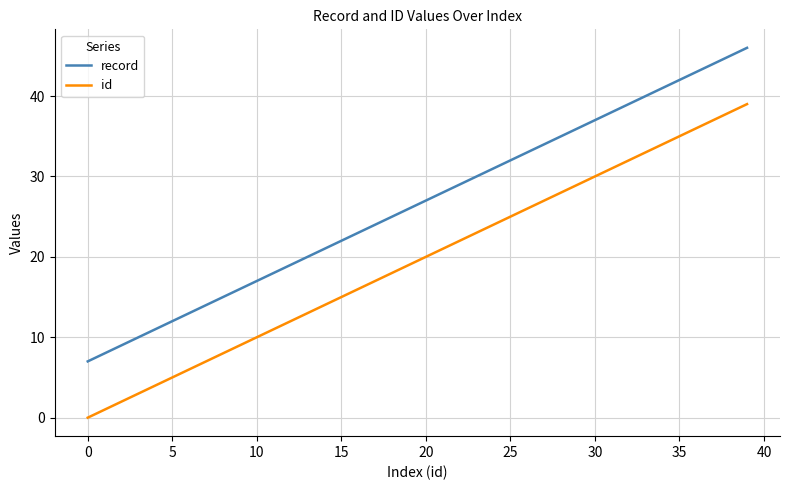

What is the difference between the maximum and minimum values in the id series?

39